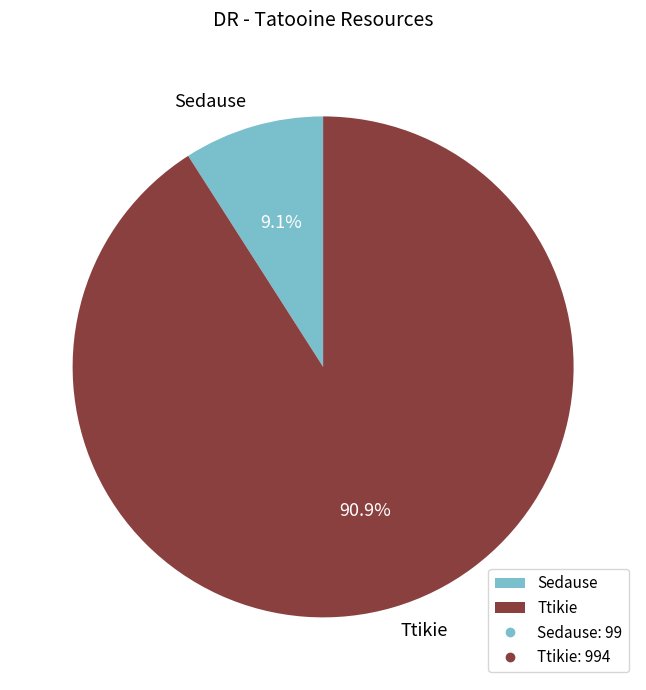

How many segments does this pie chart have?

2